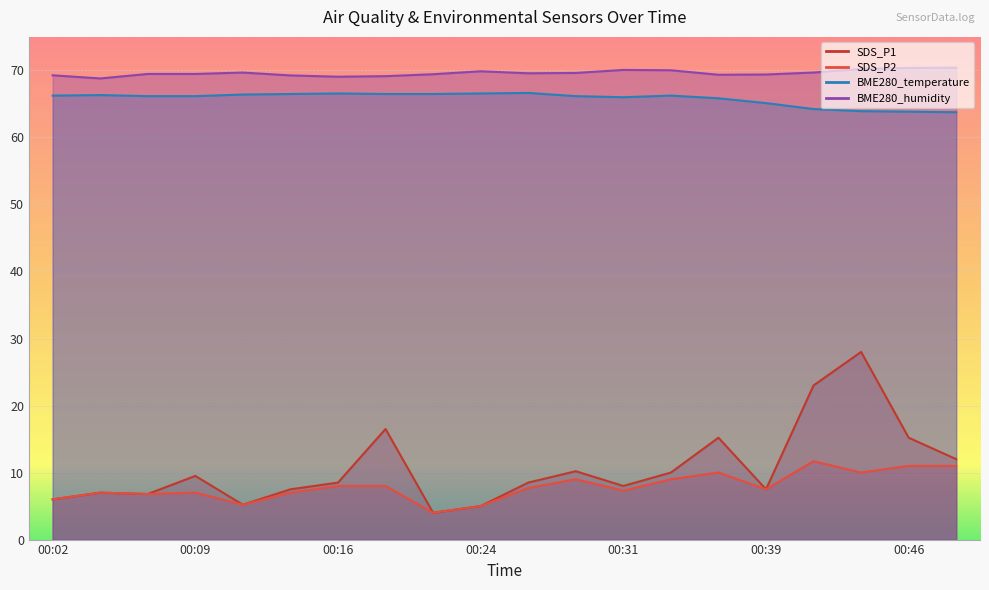

Which series has the largest total across all categories?

BME280_humidity